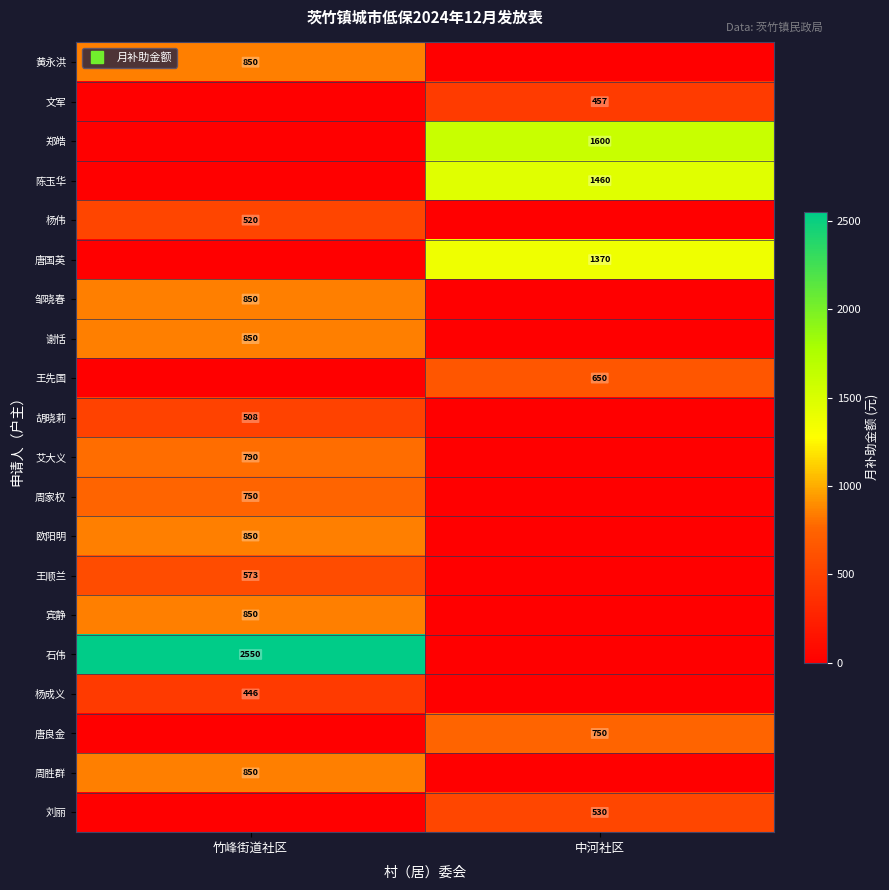

How many data points does each series have?

2